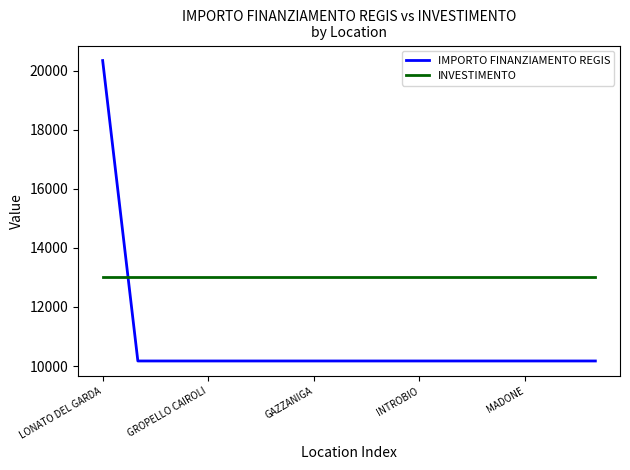

Reading right to left, transcribe all the data shown in this chart.

IMPORTO FINANZIAMENTO REGIS: 10172	10172	10172	10172	10172	10172	10172	10172	10172	10172	10172	10172	10172	10172	20344
INVESTIMENTO: 13000	13000	13000	13000	13000	13000	13000	13000	13000	13000	13000	13000	13000	13000	13000